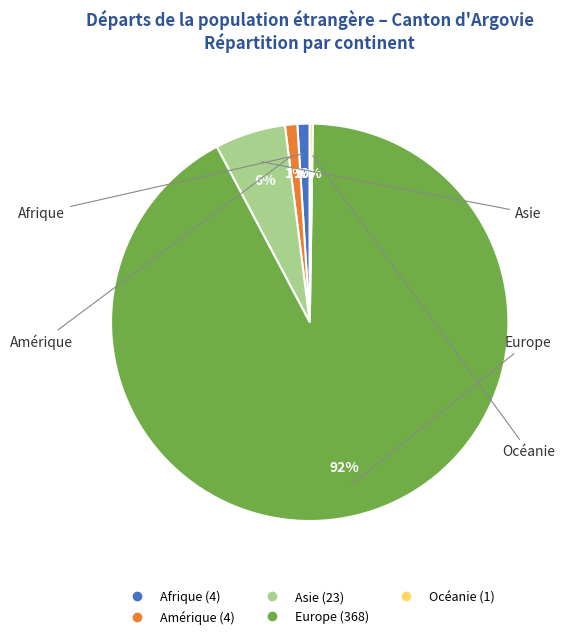

Is there a majority slice in this chart?

Yes